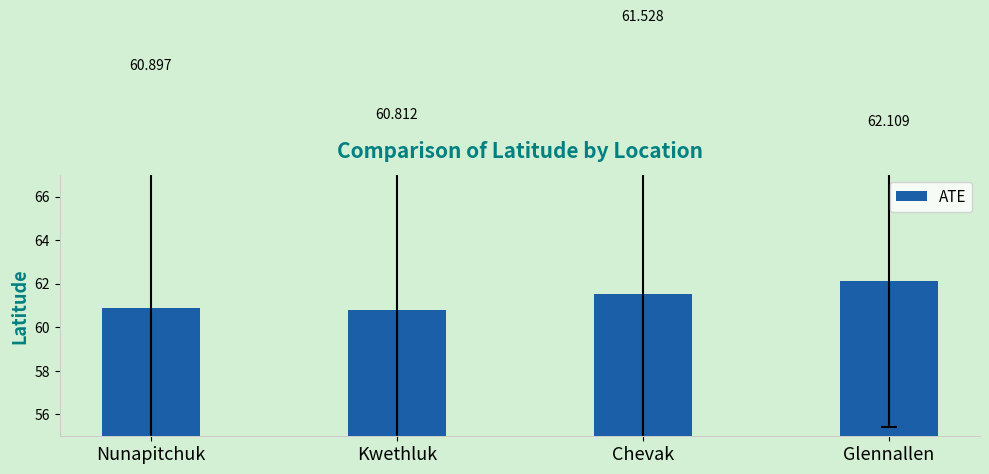

True or false: the data shows 60.8 at Kwethluk.

True